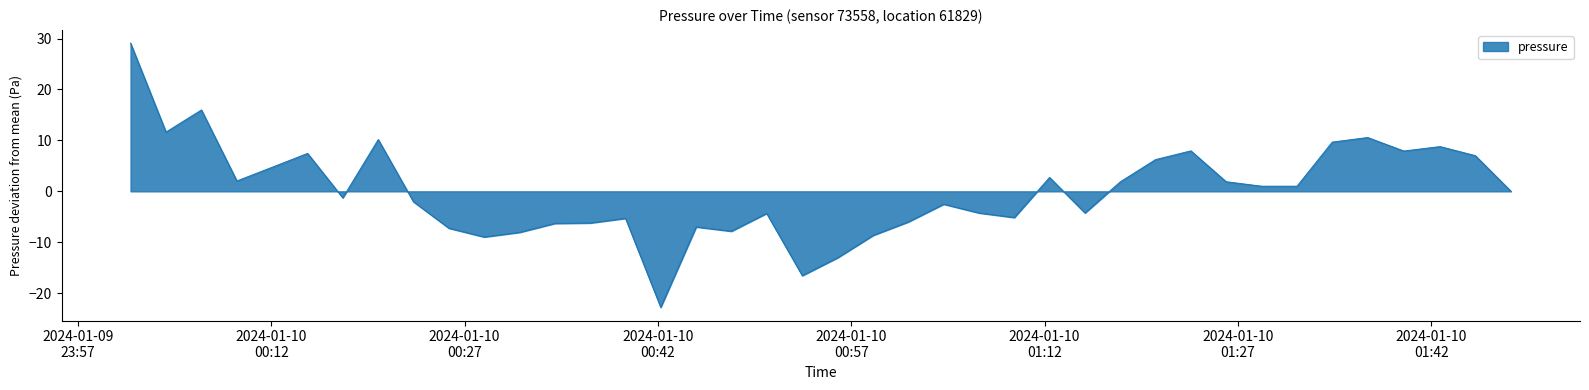

What is the difference between the maximum and minimum values?

51.9